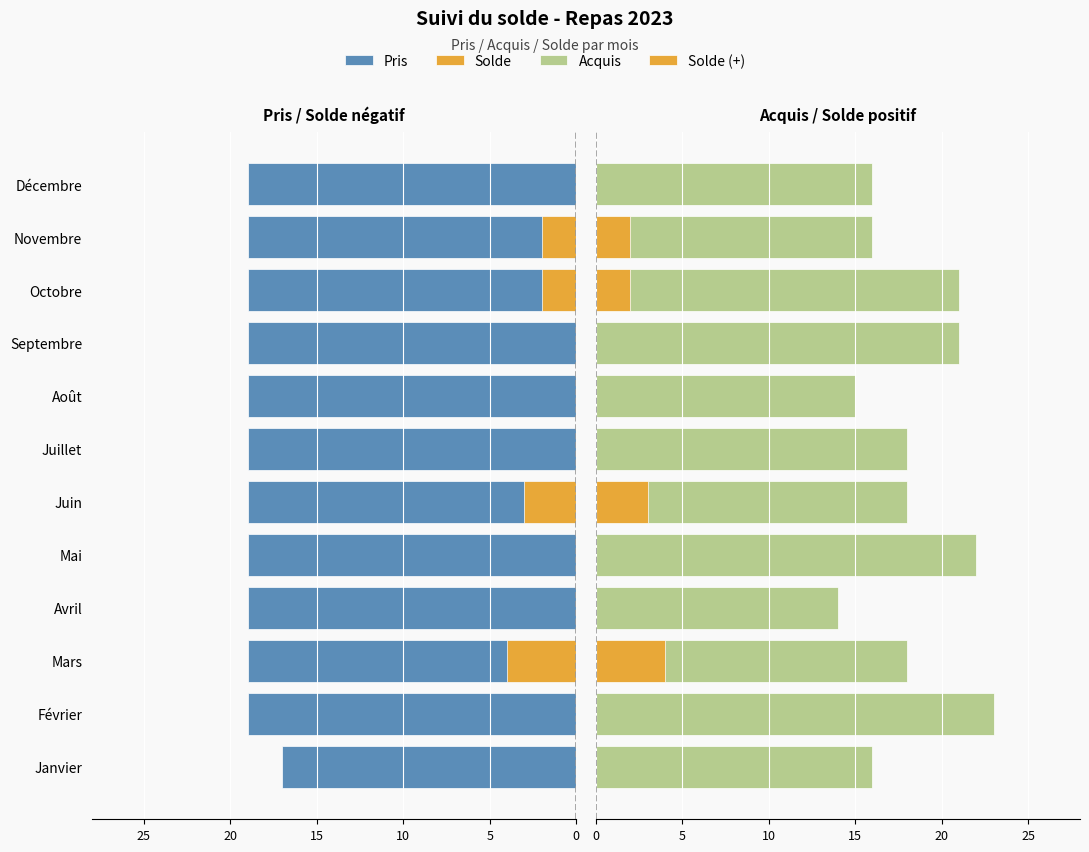

What is the difference between the second highest and minimum values in the Acquis series?

8